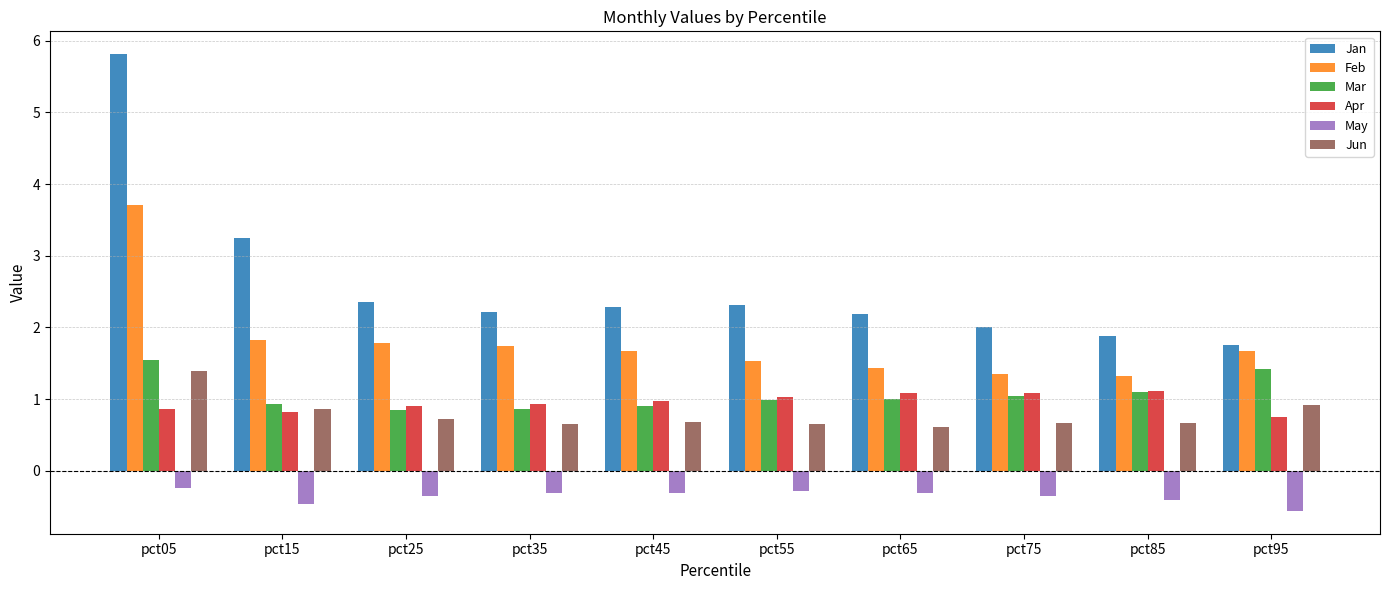

Count the number of data series in this chart.

6